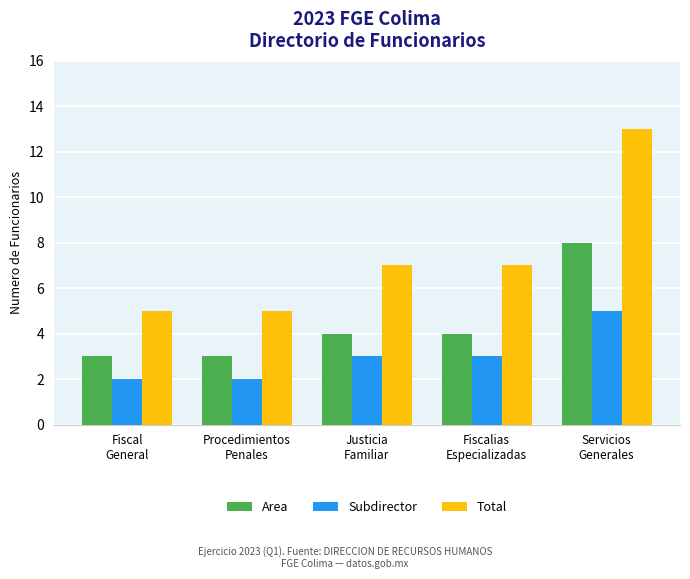

Reading left to right, extract all data points from this chart.

Area: Fiscal
General=3	Procedimientos
Penales=3	Justicia
Familiar=4	Fiscalias
Especializadas=4	Servicios
Generales=8
Subdirector: Fiscal
General=2	Procedimientos
Penales=2	Justicia
Familiar=3	Fiscalias
Especializadas=3	Servicios
Generales=5
Total: Fiscal
General=5	Procedimientos
Penales=5	Justicia
Familiar=7	Fiscalias
Especializadas=7	Servicios
Generales=13